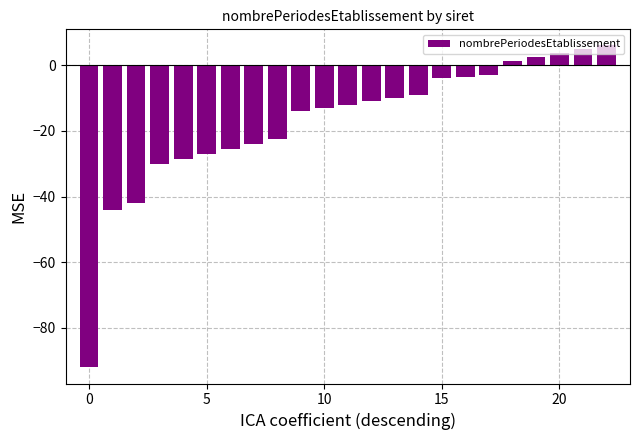

What is the maximum value shown in the chart?

6.0